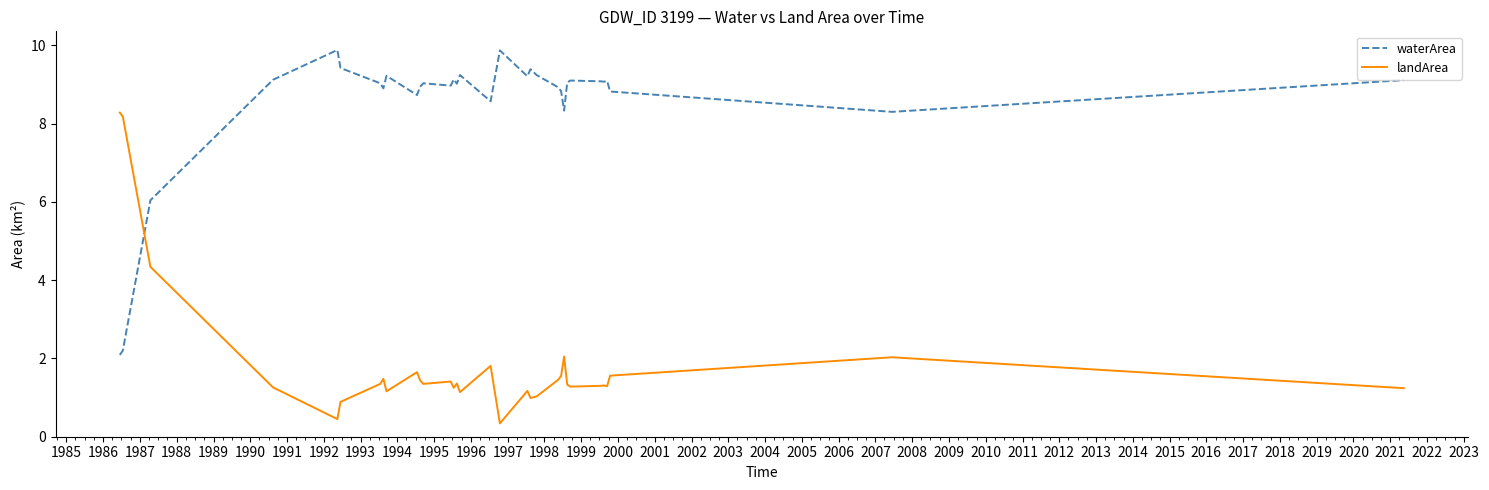

Rank the series by their average value, from lowest to highest.

landArea, waterArea